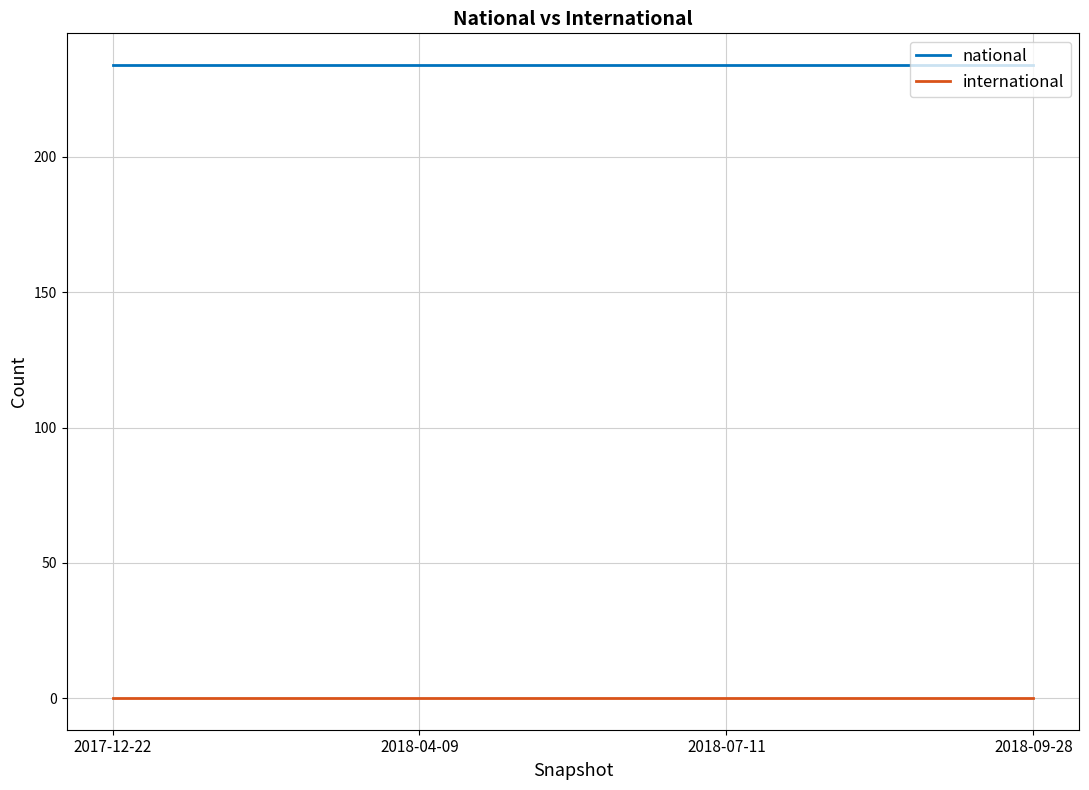

What position from the left is 2018-04-09?

2